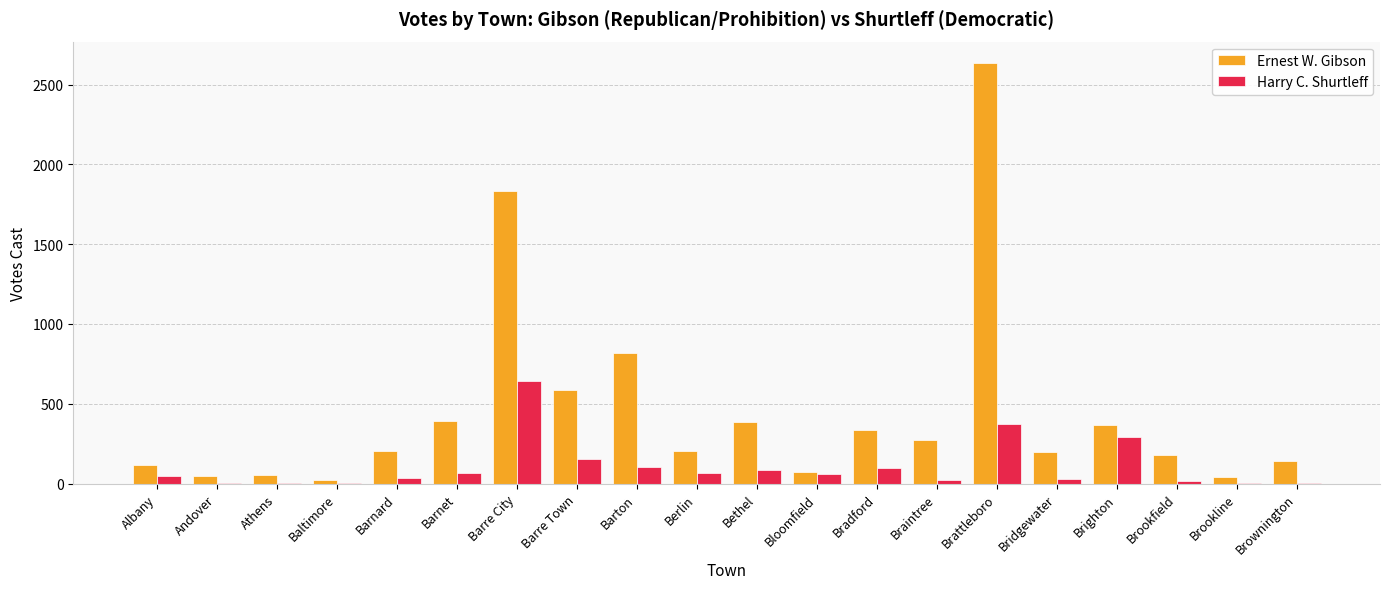

Does the chart contain stacked bars?

No